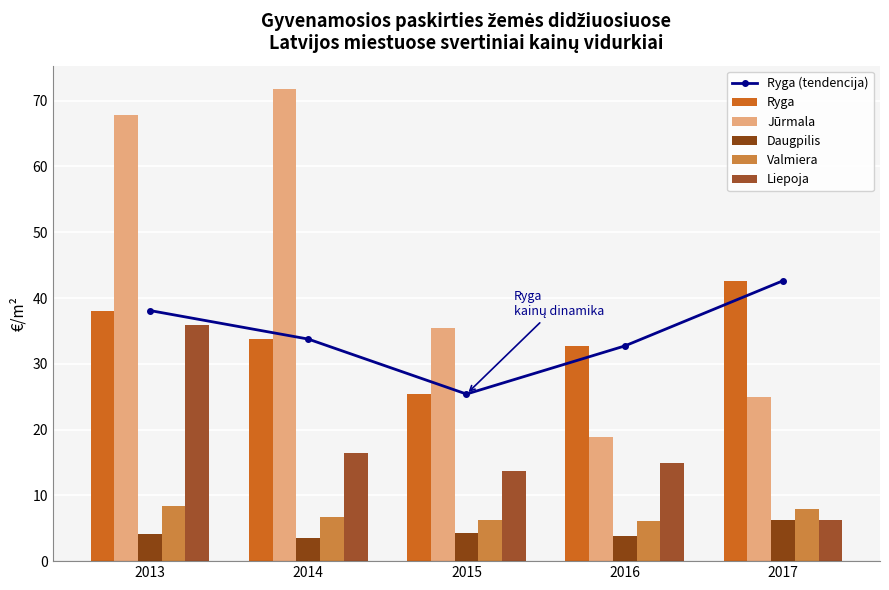

How many groups of bars are there?

5